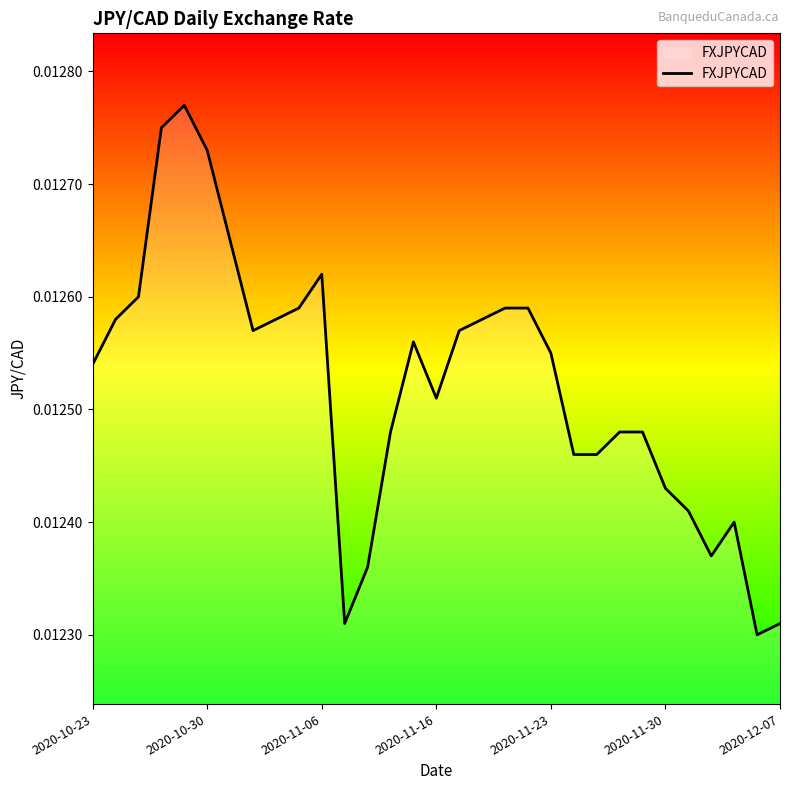

How many lines are shown in the chart?

1